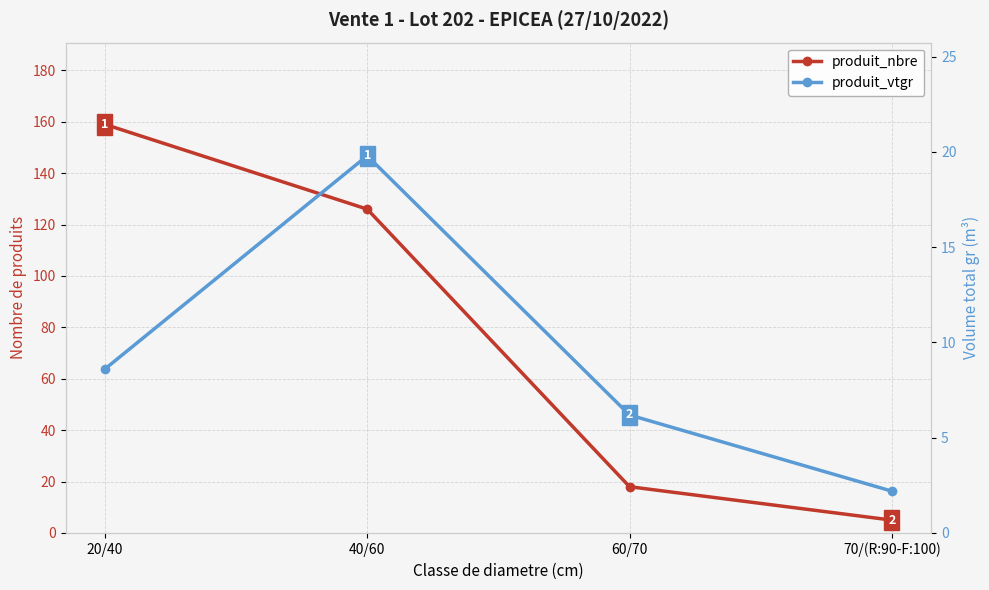

Which series has the largest range (max minus min)?

produit_nbre